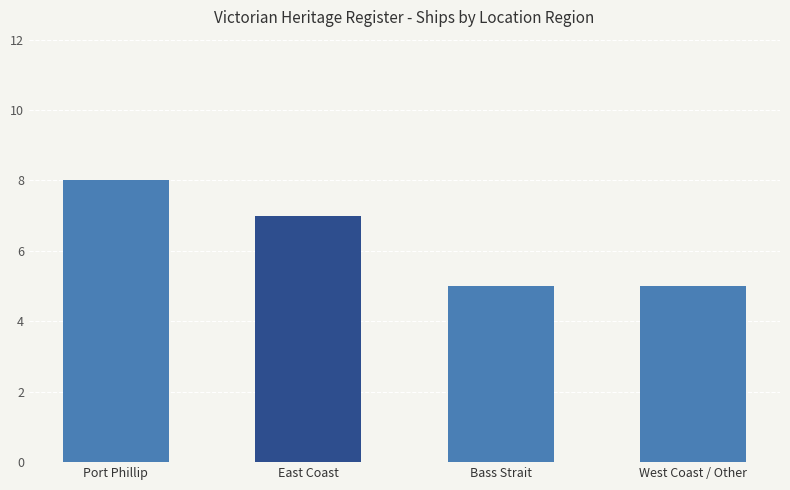

What value does the data have at East Coast?

7